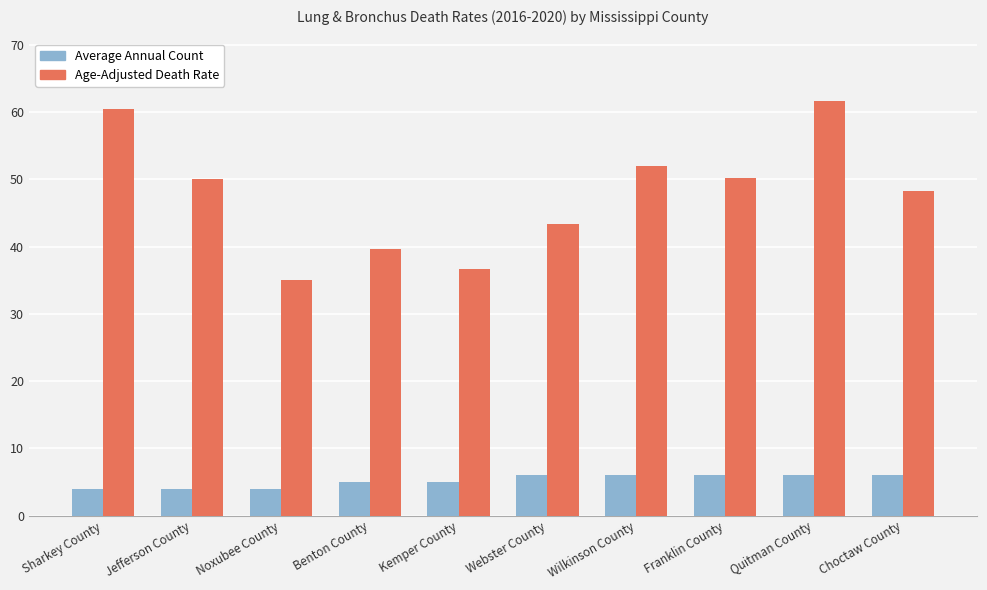

Which series has the largest range (max minus min)?

Age-Adjusted Death Rate